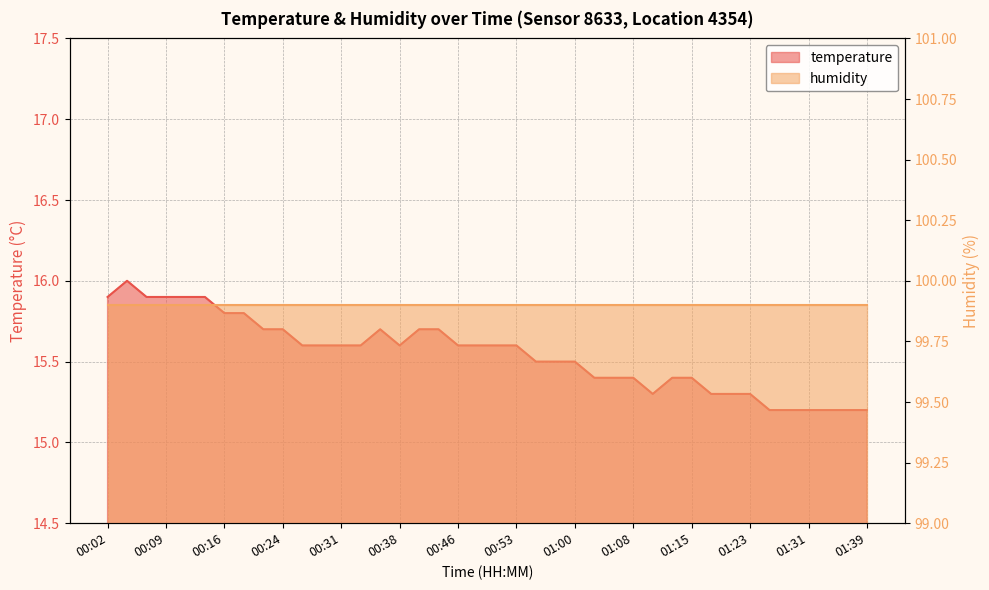

Reading right to left, list all the values displayed in this chart.

15.2	15.2	15.2	15.2	15.2	15.2	15.3	15.3	15.3	15.4	15.4	15.3	15.4	15.4	15.4	15.5	15.5	15.5	15.6	15.6	15.6	15.6	15.7	15.7	15.6	15.7	15.6	15.6	15.6	15.6	15.7	15.7	15.8	15.8	15.9	15.9	15.9	15.9	16.0	15.9